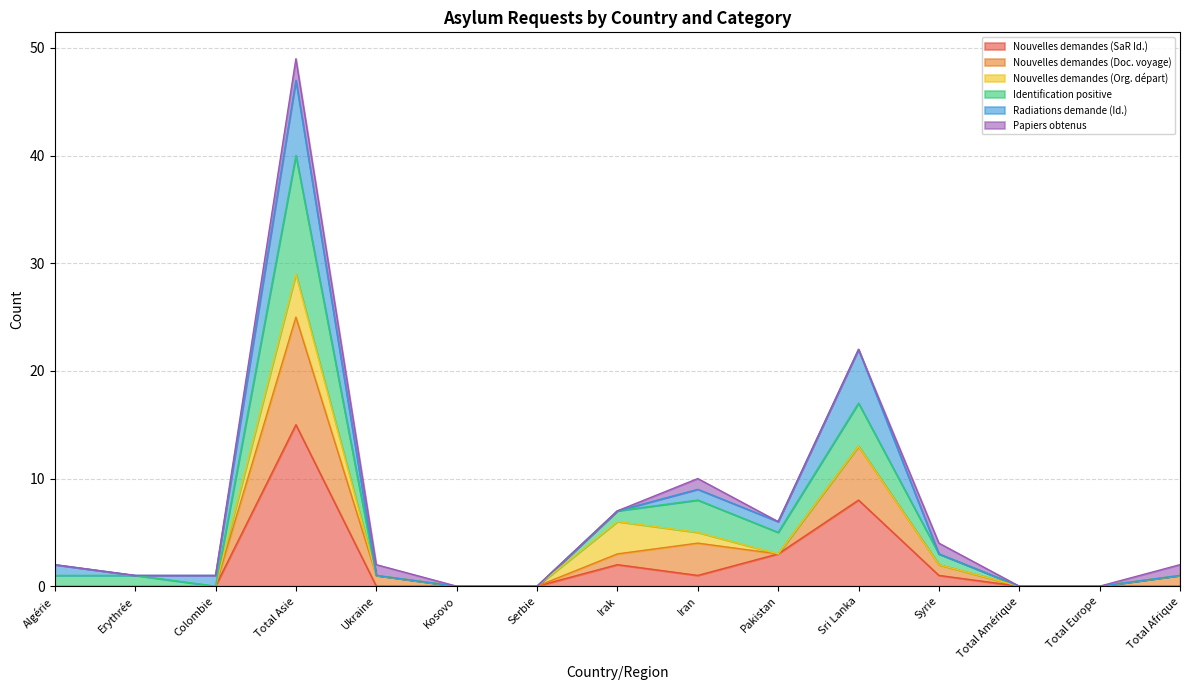

True or false: Nouvelles demandes (Doc. voyage) has a value of 0 at Erythrée.

False